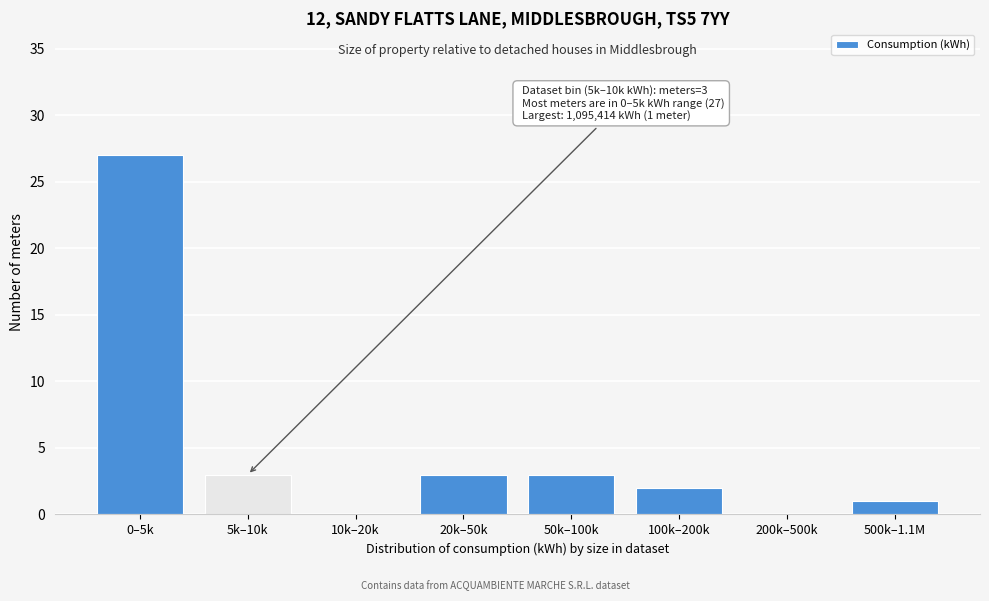

Reading left to right, transcribe all the data shown in this chart.

0–5k=27	5k–10k=3	10k–20k=0	20k–50k=3	50k–100k=3	100k–200k=2	200k–500k=0	500k–1.1M=1